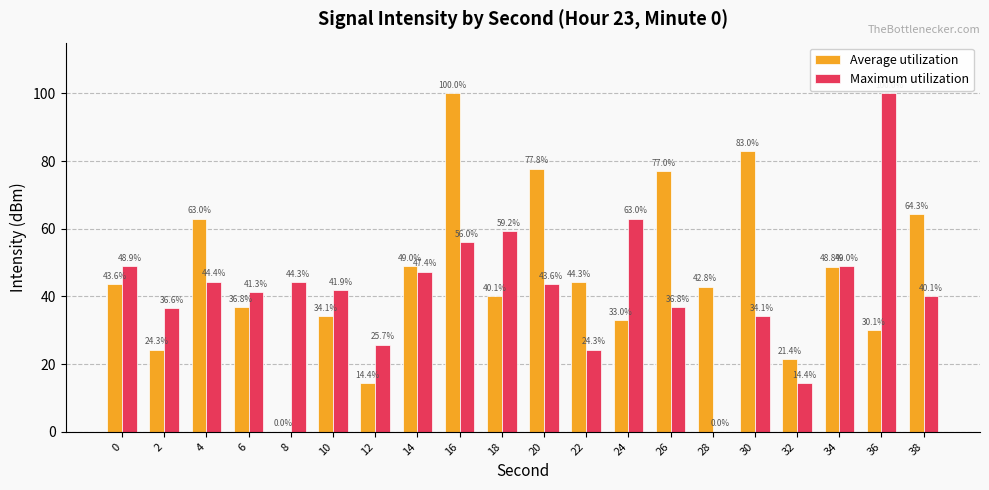

What is the difference between the Average utilization values at 0 and 26?

33.4